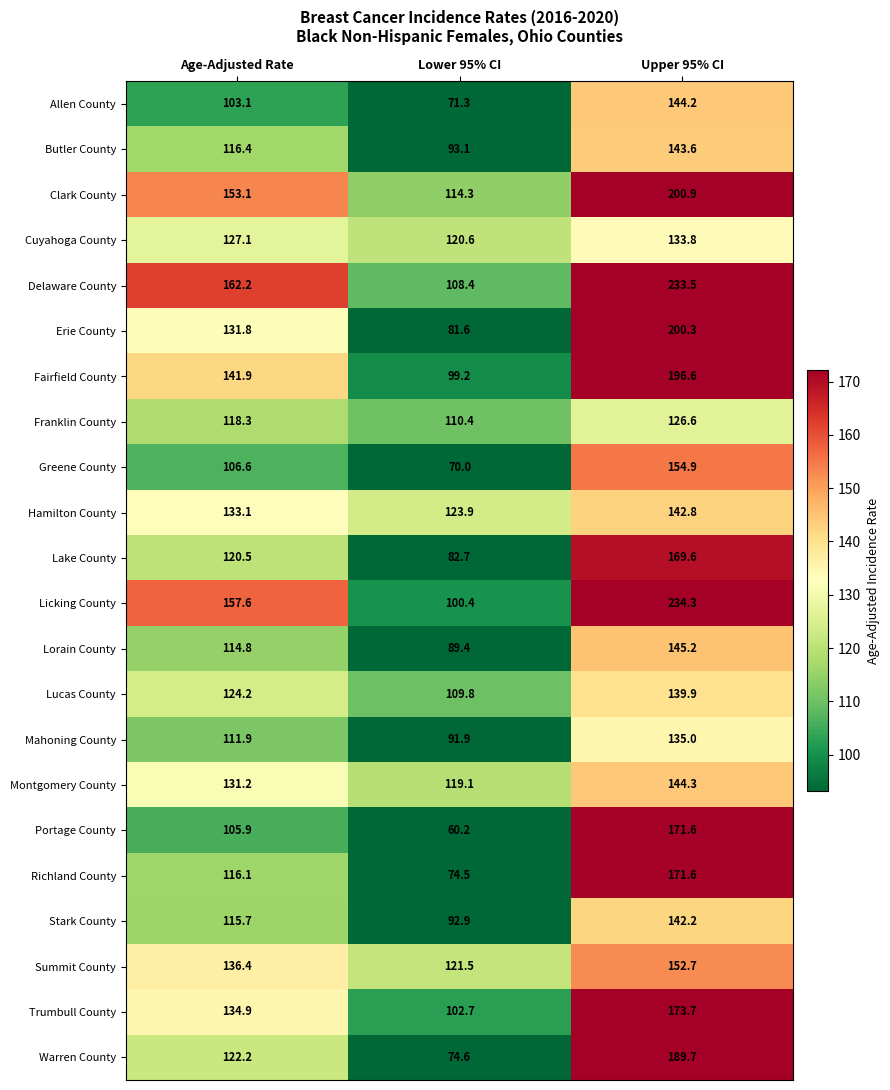

What value does the Hamilton County series have at Upper 95% CI?

142.8